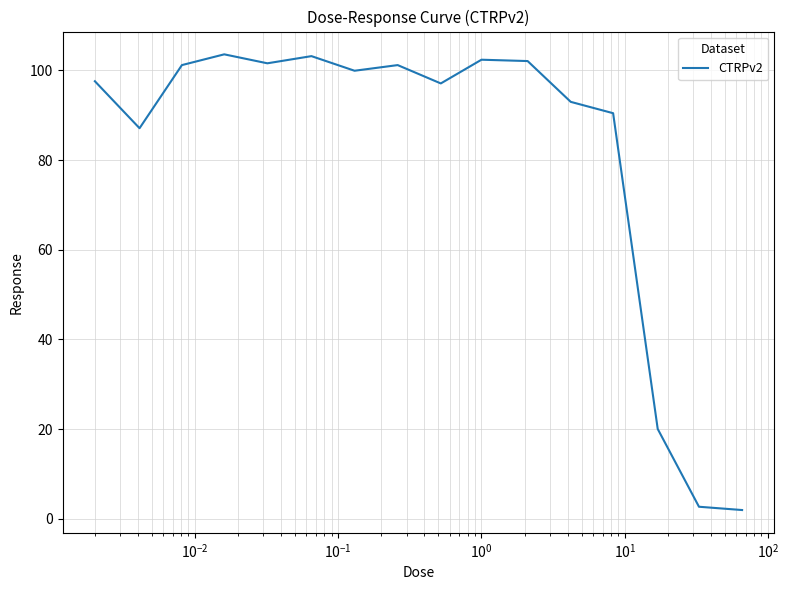

What is the maximum value shown in the chart?

103.6